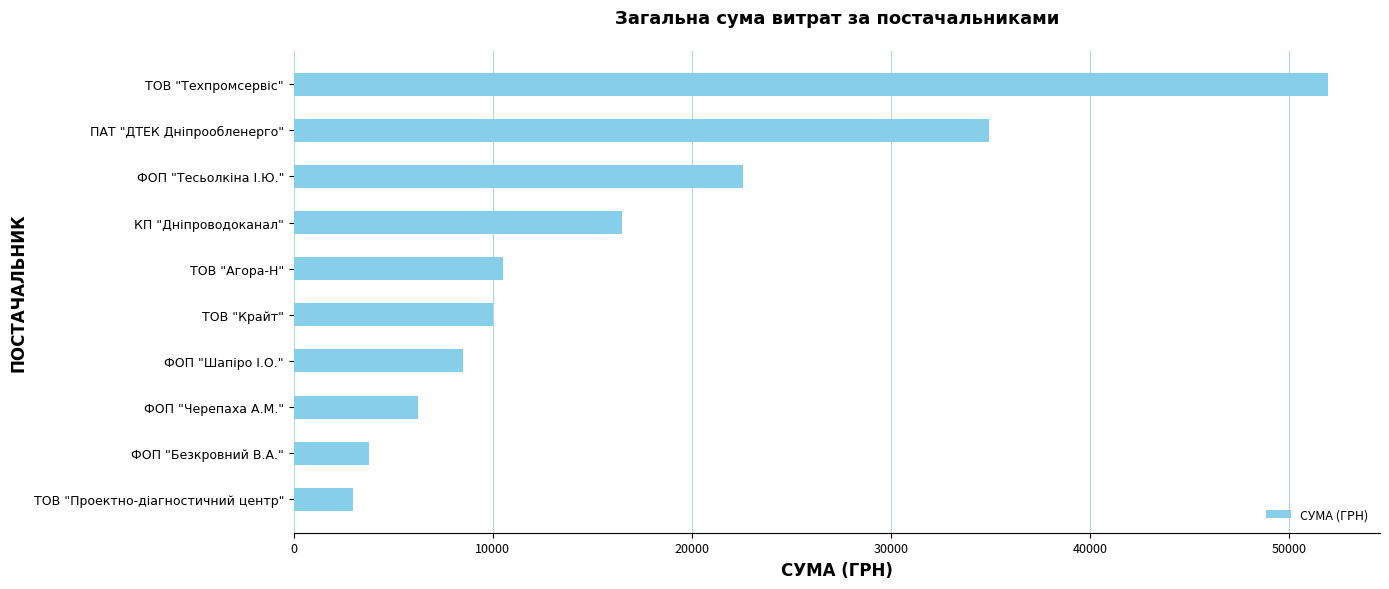

What is the difference between the maximum and minimum values?

48980.0